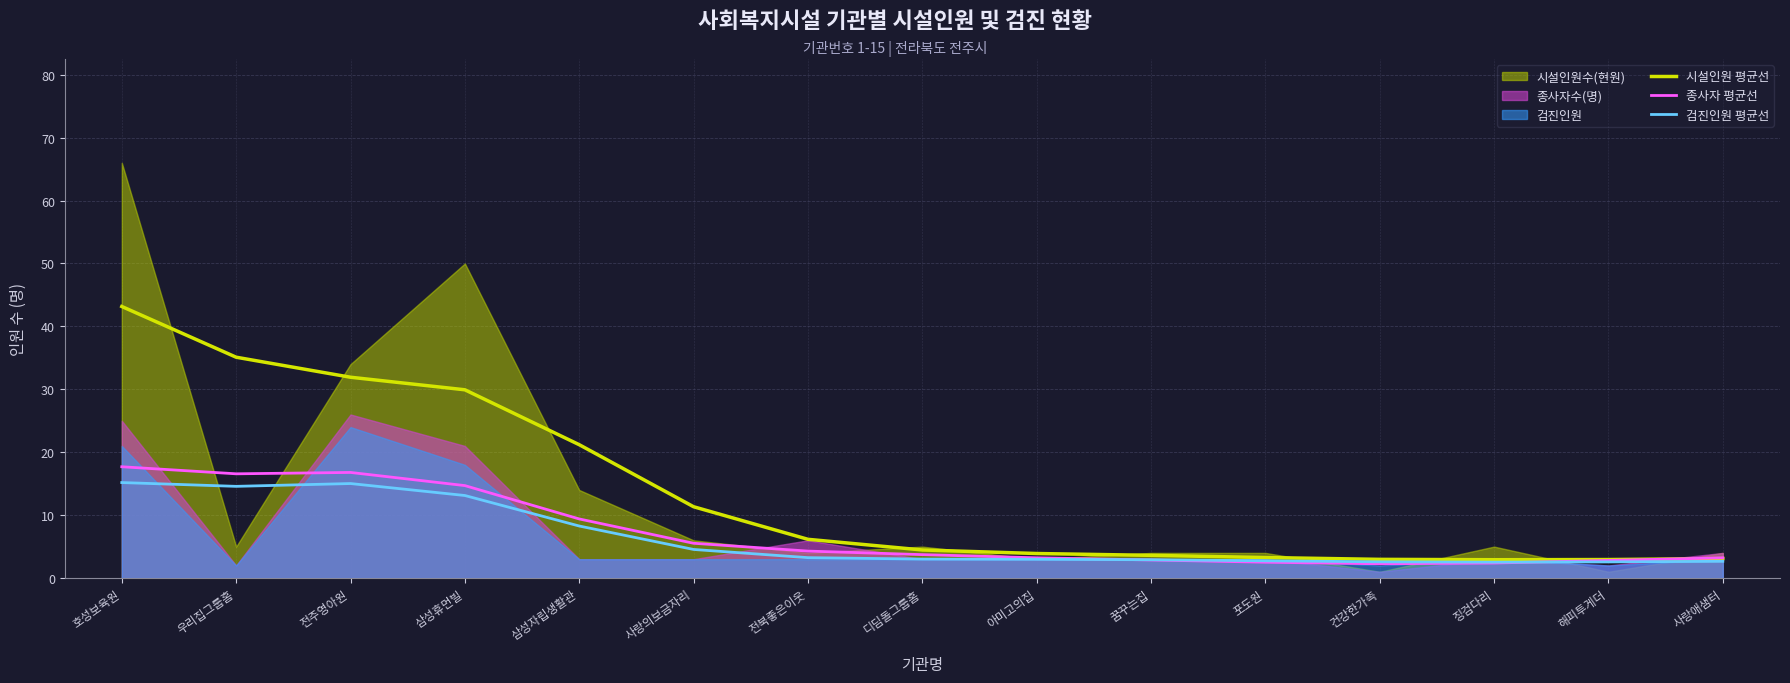

What is the average value of the 검진인원 평균선 series?

6.4